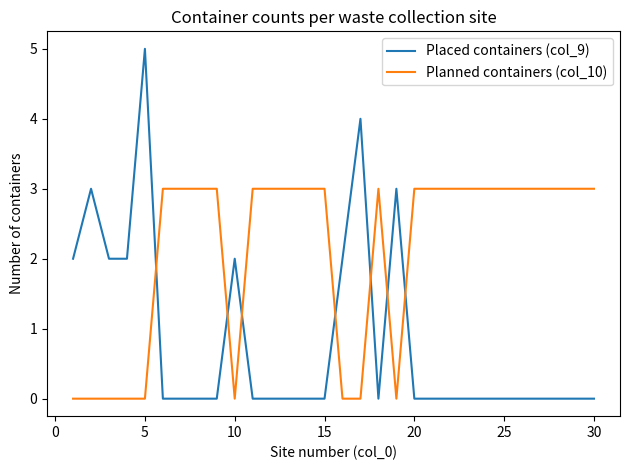

Rank the series by their maximum value, from highest to lowest.

Placed containers (col_9), Planned containers (col_10)